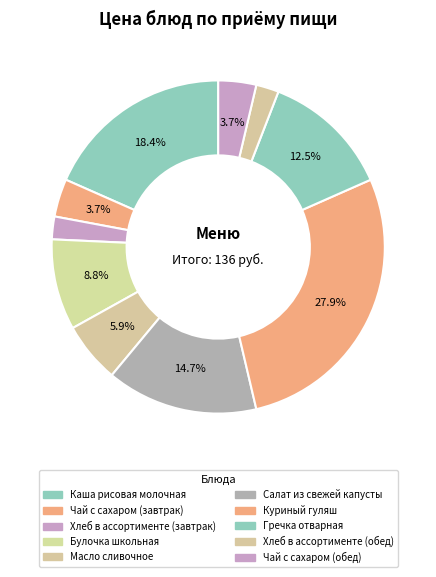

Count the number of slices in the pie.

10